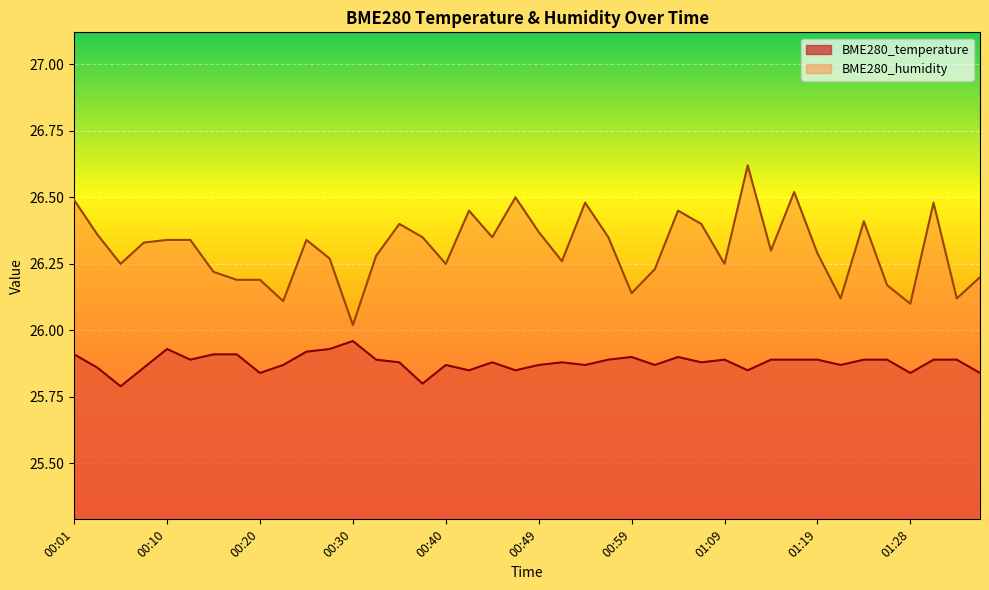

True or false: BME280_temperature and BME280_humidity intersect in this chart.

False